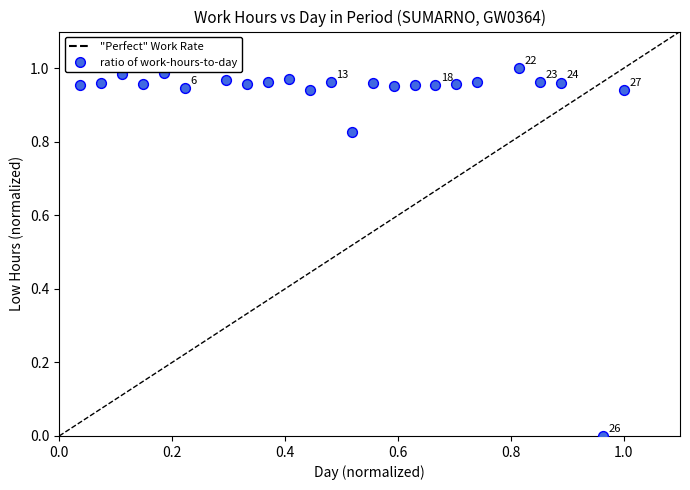

Count the number of points in this scatter plot.

24